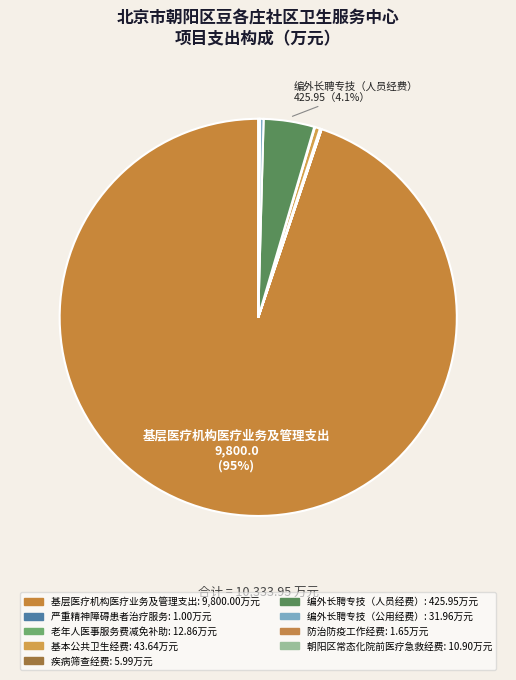

Rank the categories by value from highest to lowest.

基层医疗机构医疗业务及管理支出, 编外长聘专技（人员经费）, 基本公共卫生经费, 编外长聘专技（公用经费）, 老年人医事服务费减免补助, 朝阳区常态化院前医疗急救经费, 疾病筛查经费, 防治防疫工作经费, 严重精神障碍患者治疗服务